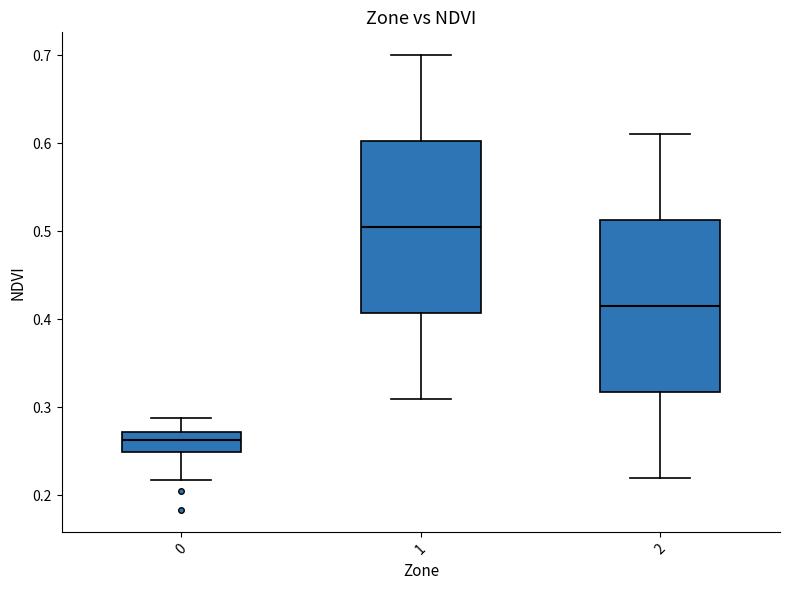

Where is the lower edge of the box at x = 0 on the y-axis? The values are not printed on the chart, so give them approximately, as read against the axis.

0.25